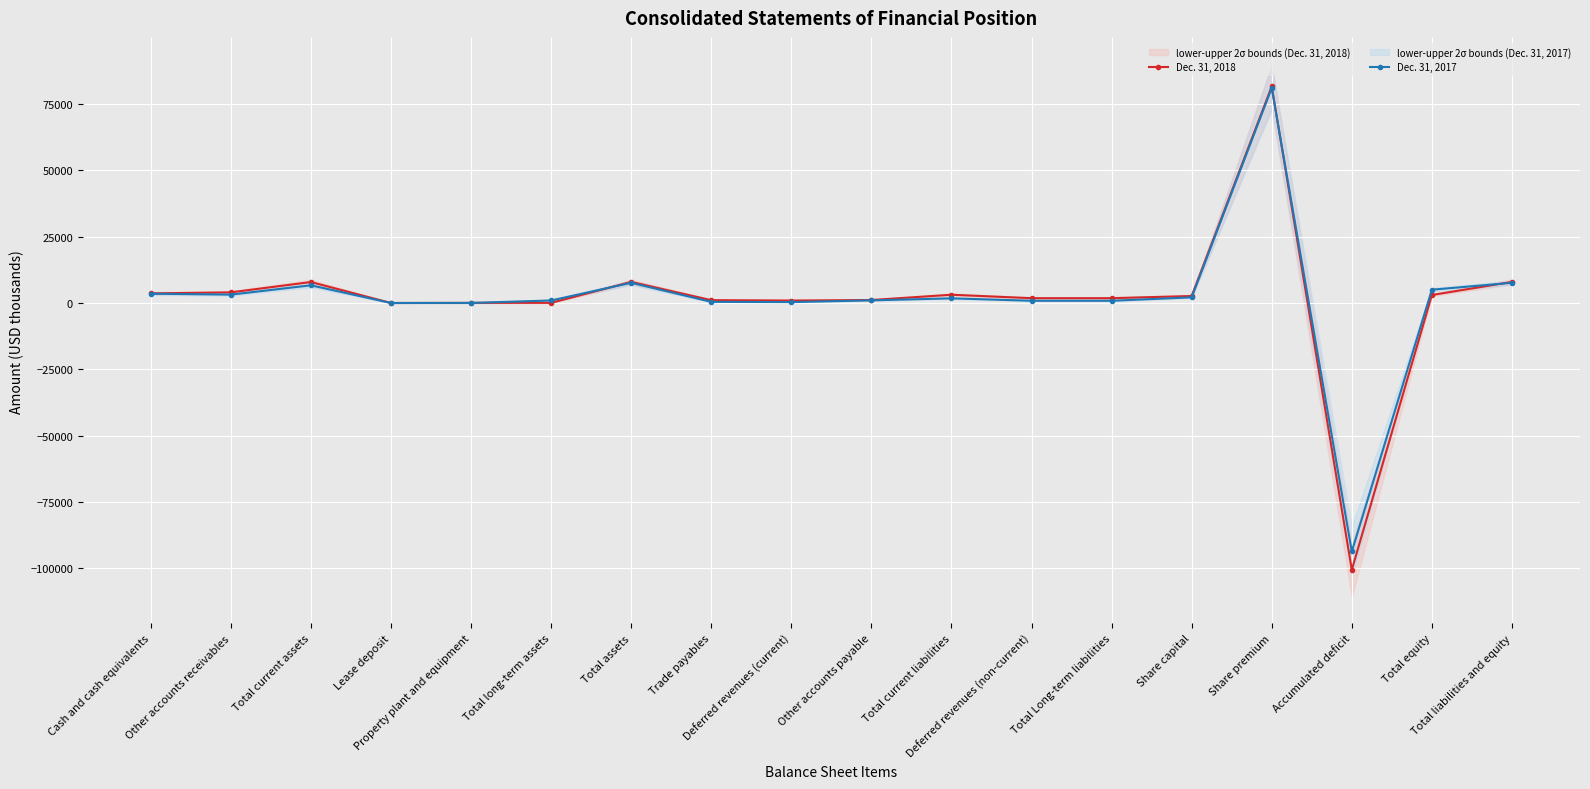

How many values in Dec. 31, 2018 are above zero?

17